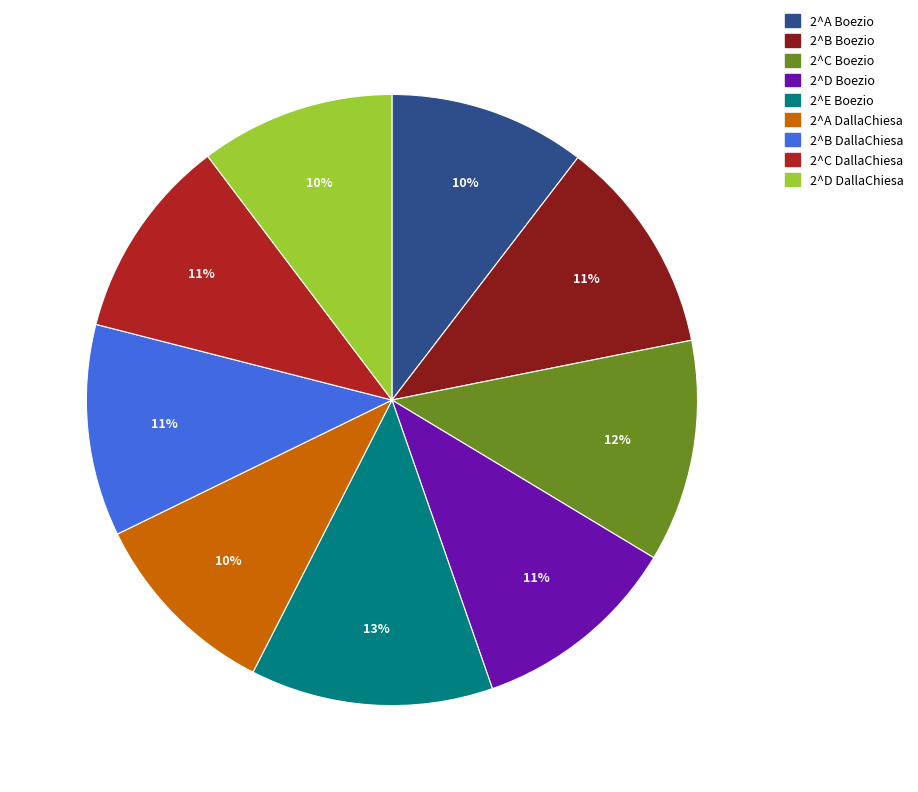

Between 2^C Boezio and 2^B DallaChiesa, which is larger?

2^C Boezio